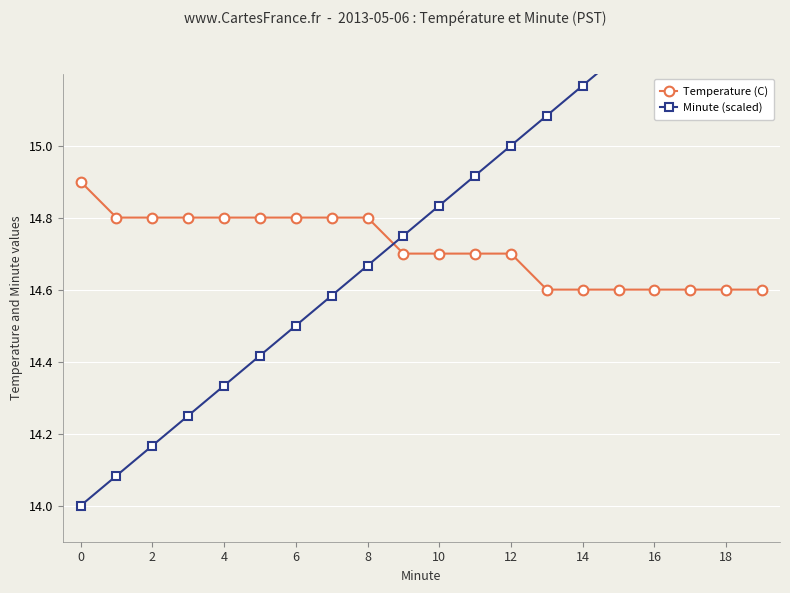

What is the smallest value displayed?

14.0